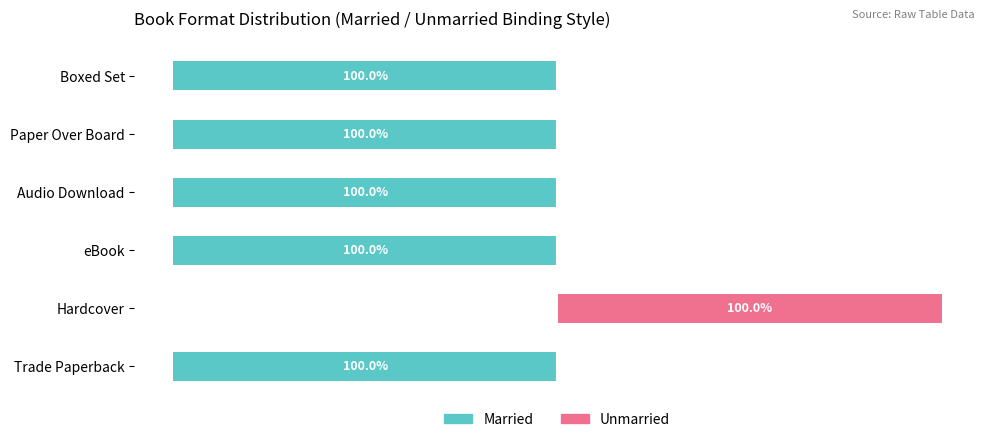

List the series in order of their peak value, highest first.

Unmarried, Married